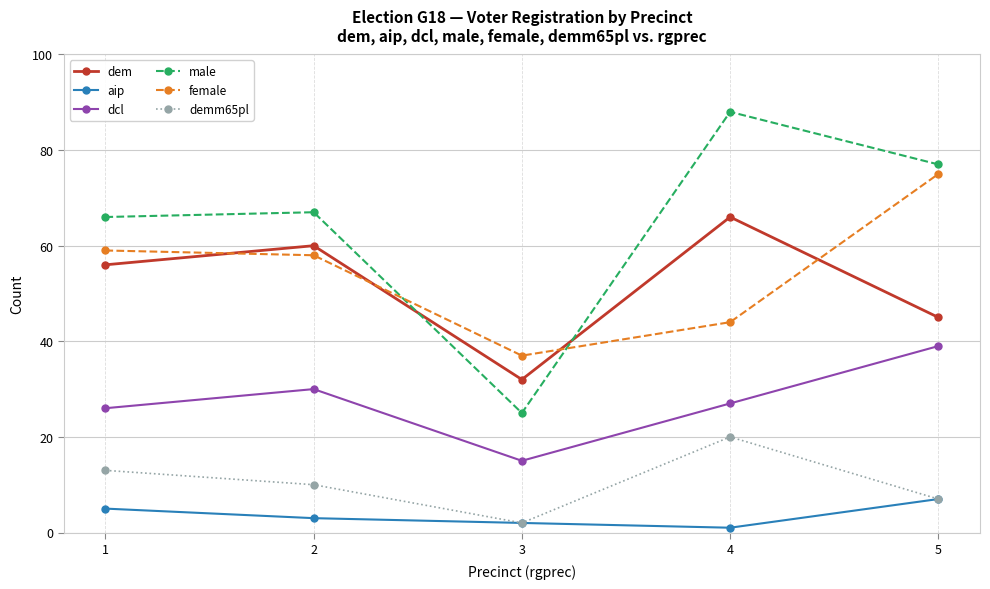

Where do female and dem first cross each other?

1 and 2